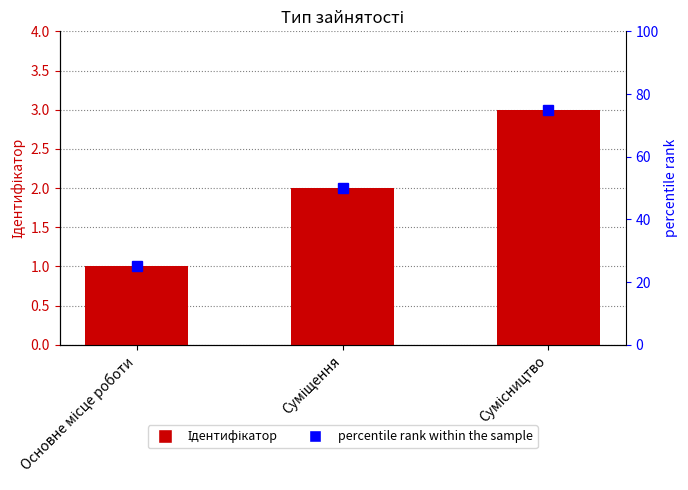

Rank the series by their maximum value, from highest to lowest.

percentile rank within the sample, Ідентифікатор